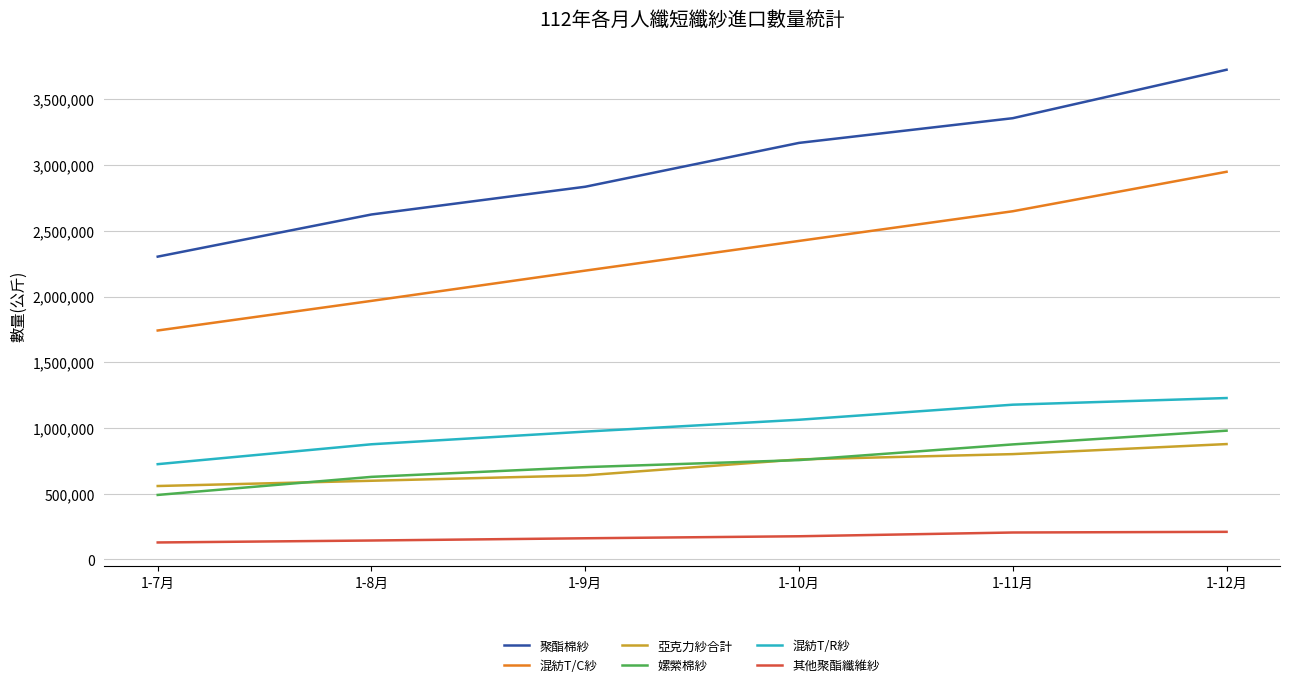

True or false: 聚酯棉紗 and 亞克力紗合計 intersect in this chart.

False